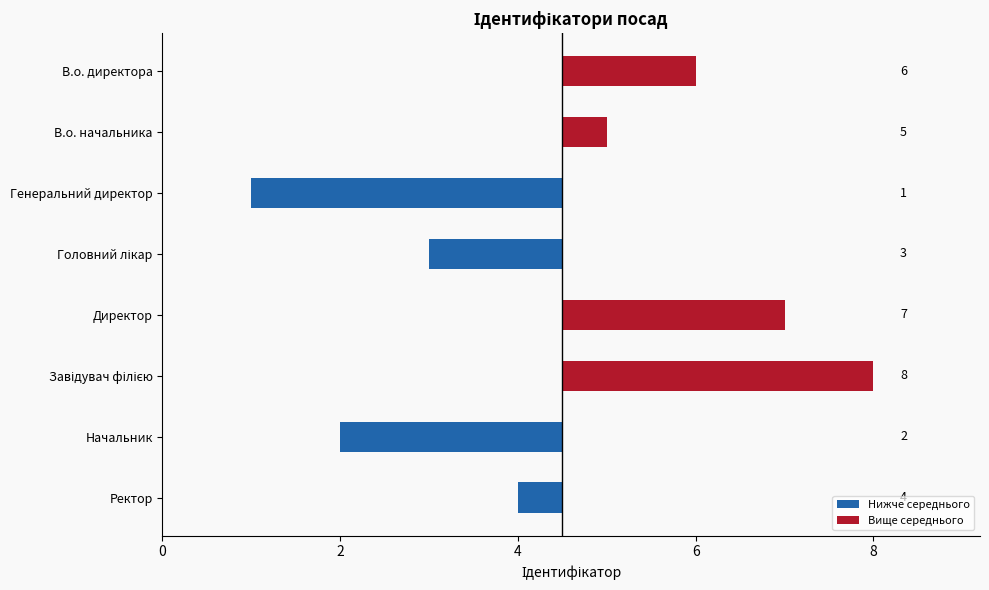

Is the value of Нижче середнього at В.о. начальника greater than the value of Вище середнього at В.о. начальника?

No